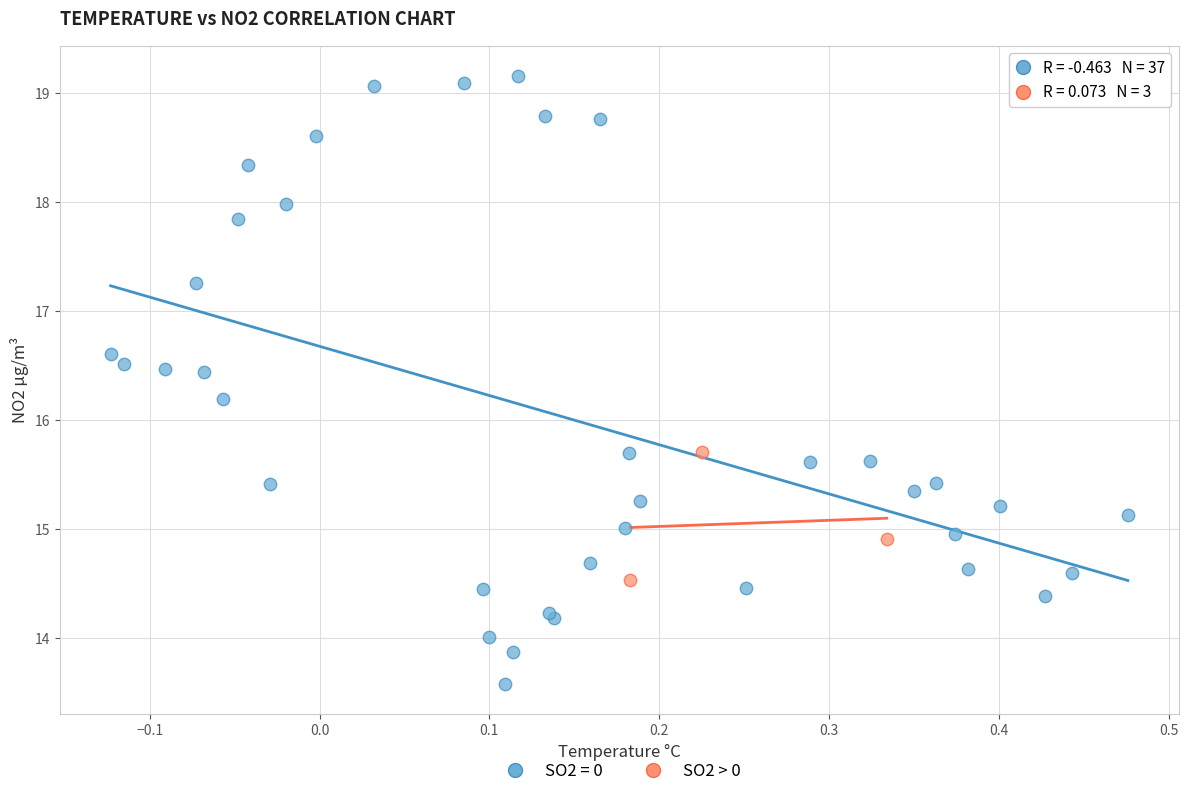

Which series has the largest Y range (max minus min)?

SO2 = 0